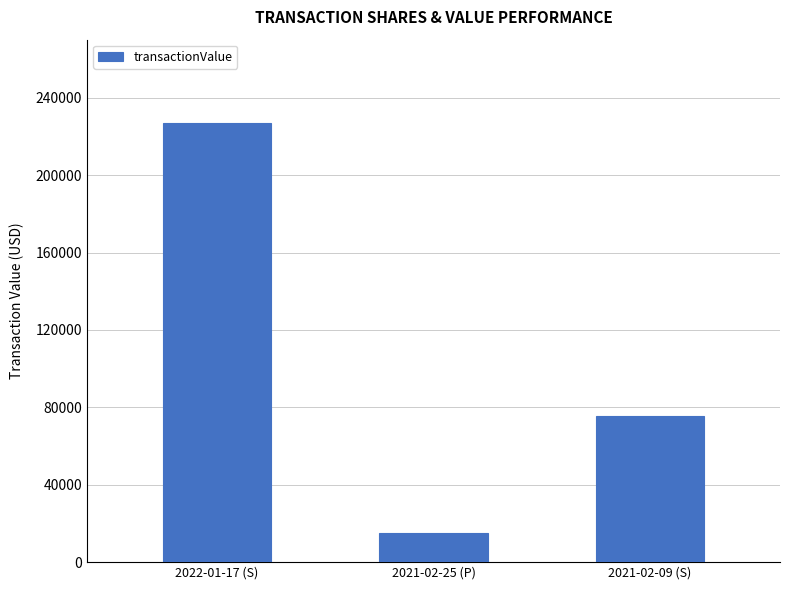

Reading left to right, list all the values displayed in this chart.

227023	15000	75330